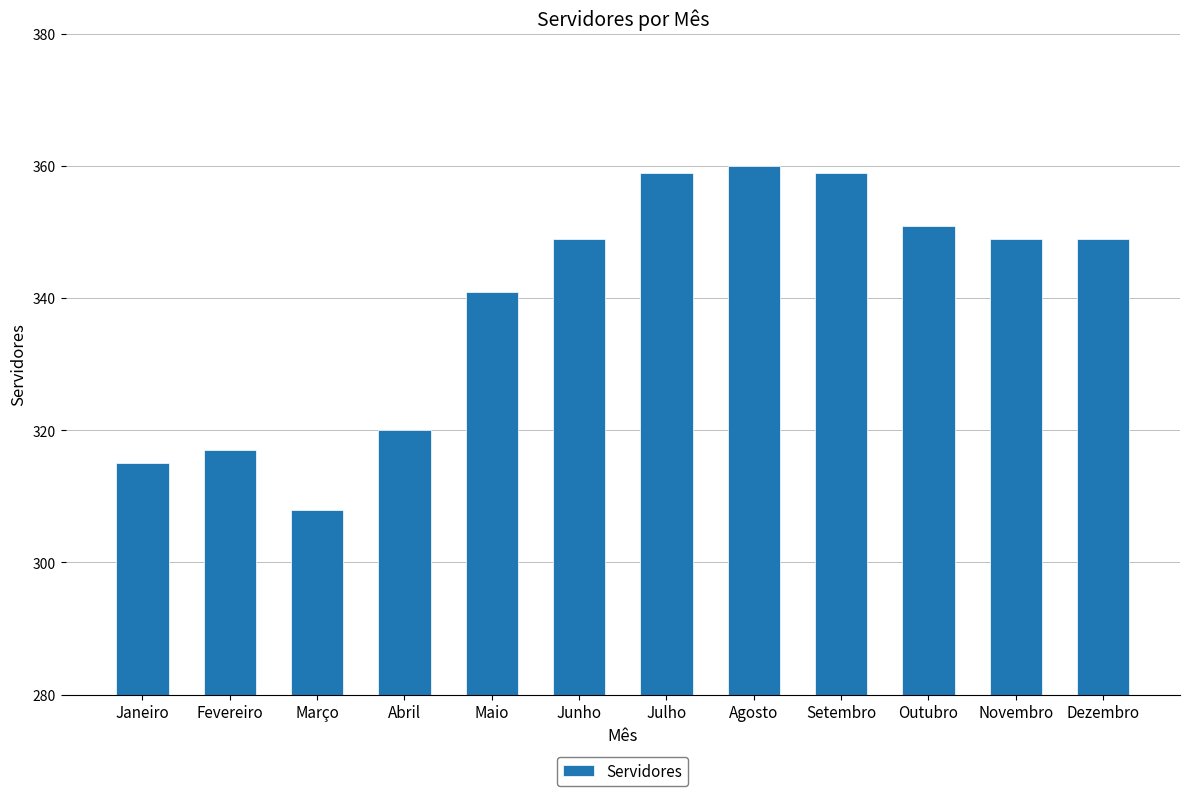

True or false: the data shows 159 at Agosto.

False